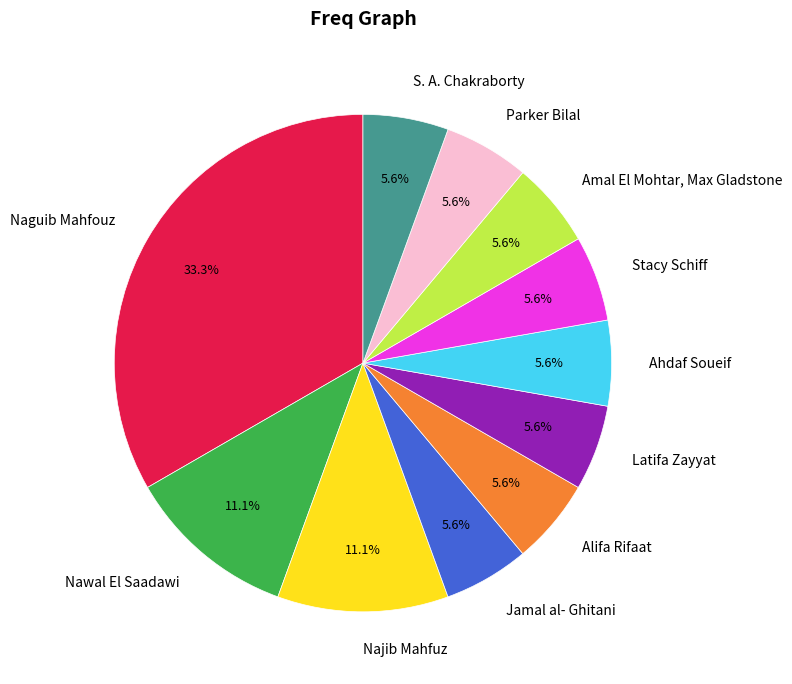

How many slices are in this pie chart?

11